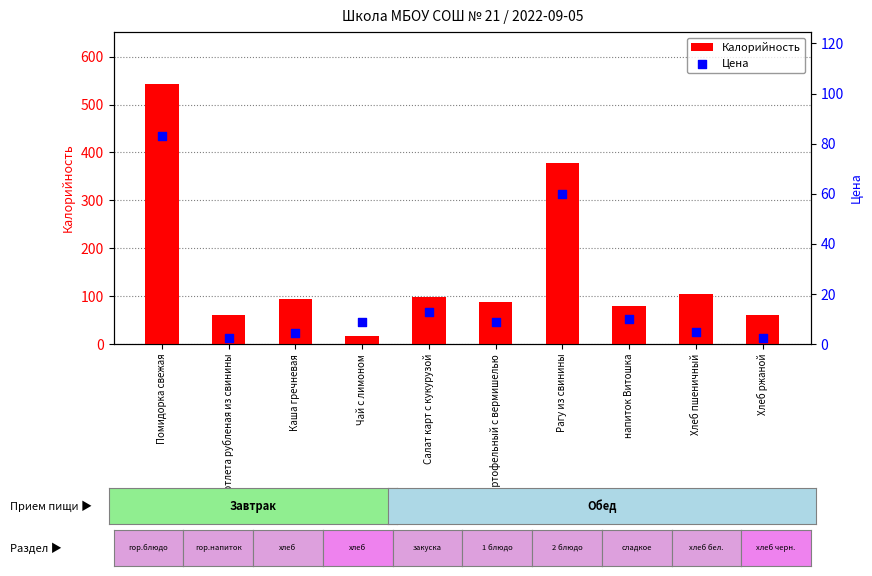

What are all the series names shown in the legend?

Калорийность, Цена